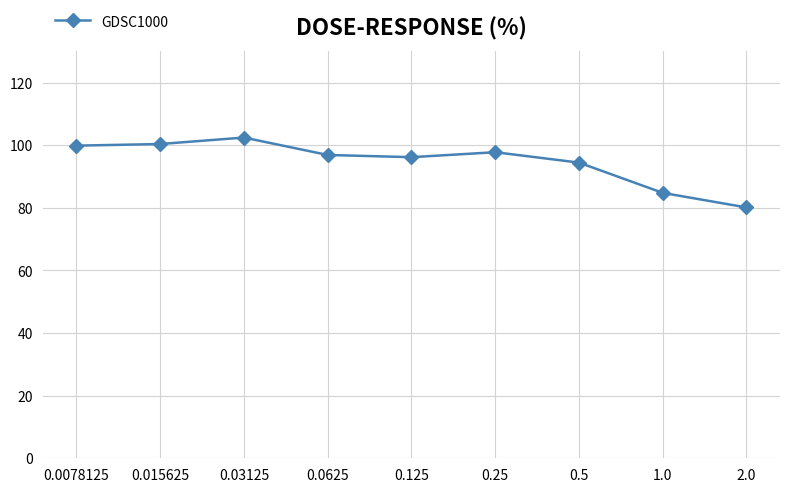

What value does the data have at 0.5?

94.4